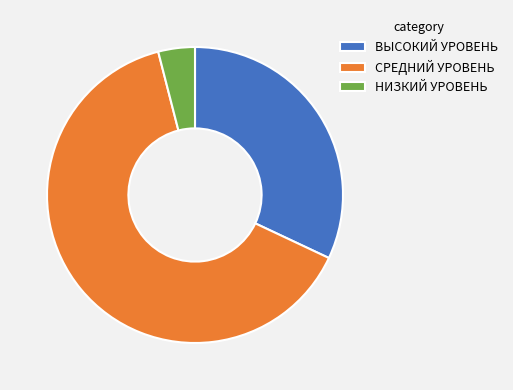

Is the sum of СРЕДНИЙ УРОВЕНЬ and ВЫСОКИЙ УРОВЕНЬ greater than half?

Yes